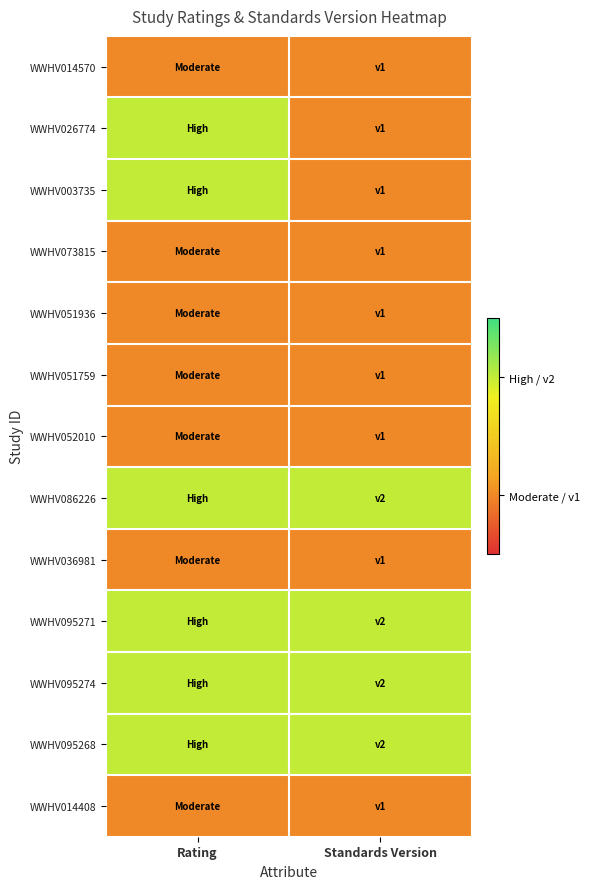

Rank the series by their maximum value, from highest to lowest.

WWHV026774, WWHV003735, WWHV086226, WWHV095271, WWHV095274, WWHV095268, WWHV014570, WWHV073815, WWHV051936, WWHV051759, WWHV052010, WWHV036981, WWHV014408